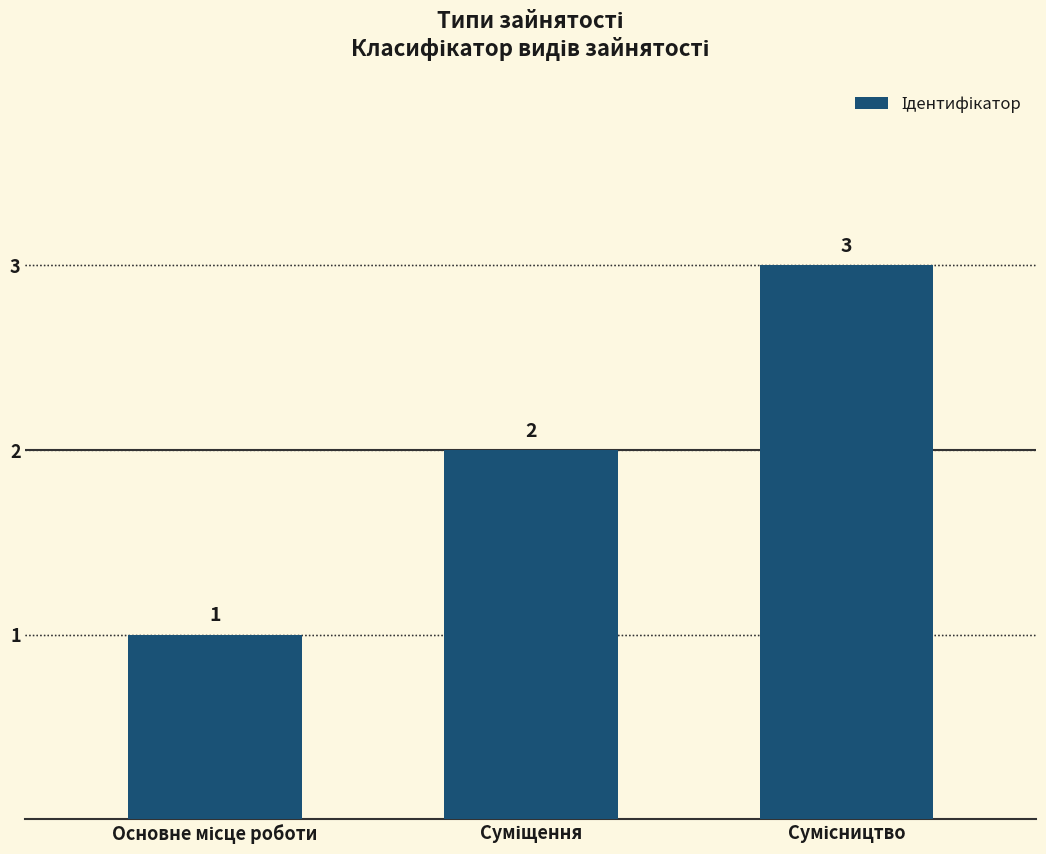

How many values are between 1 and 3?

3